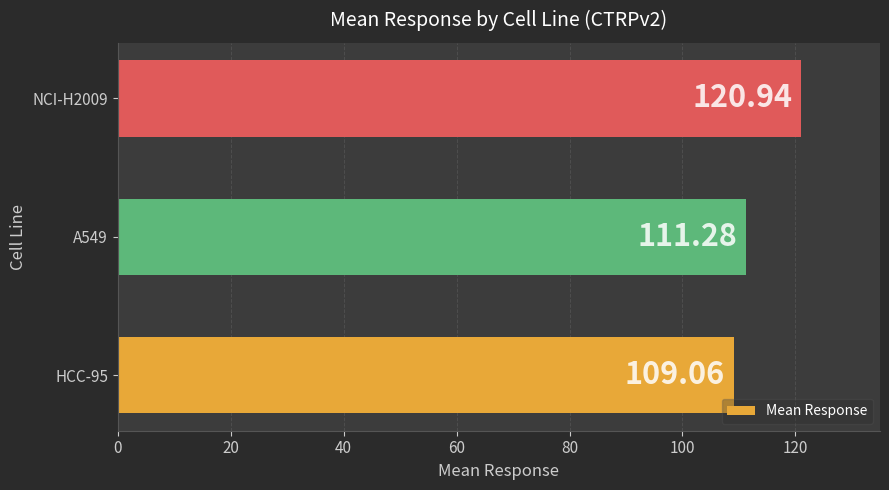

List the labels in order of value, largest first.

NCI-H2009, A549, HCC-95